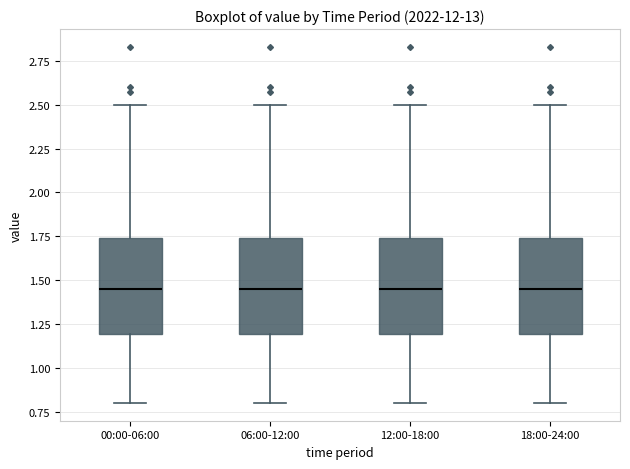

Where is the upper edge of the box for 18:00-24:00 on the y-axis? The values are not printed on the chart, so give them approximately, as read against the axis.

1.75